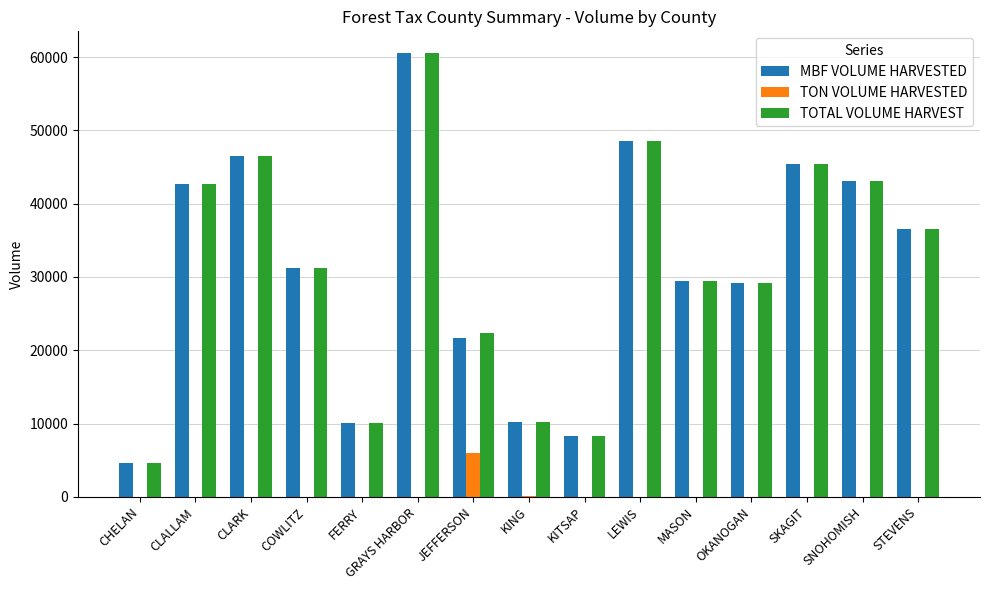

Is the value of MBF VOLUME HARVESTED at COWLITZ greater than the value of TOTAL VOLUME HARVEST at CLARK?

No